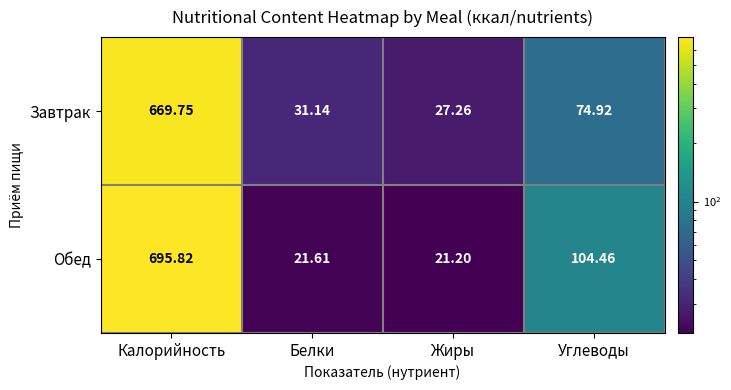

Which series has the widest spread of values?

Обед